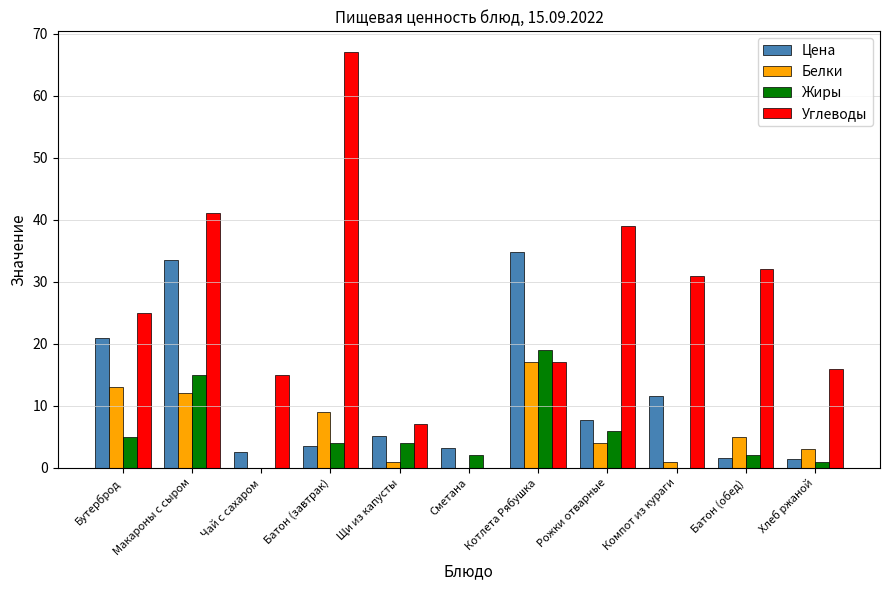

Which series has the largest range (max minus min)?

Углеводы